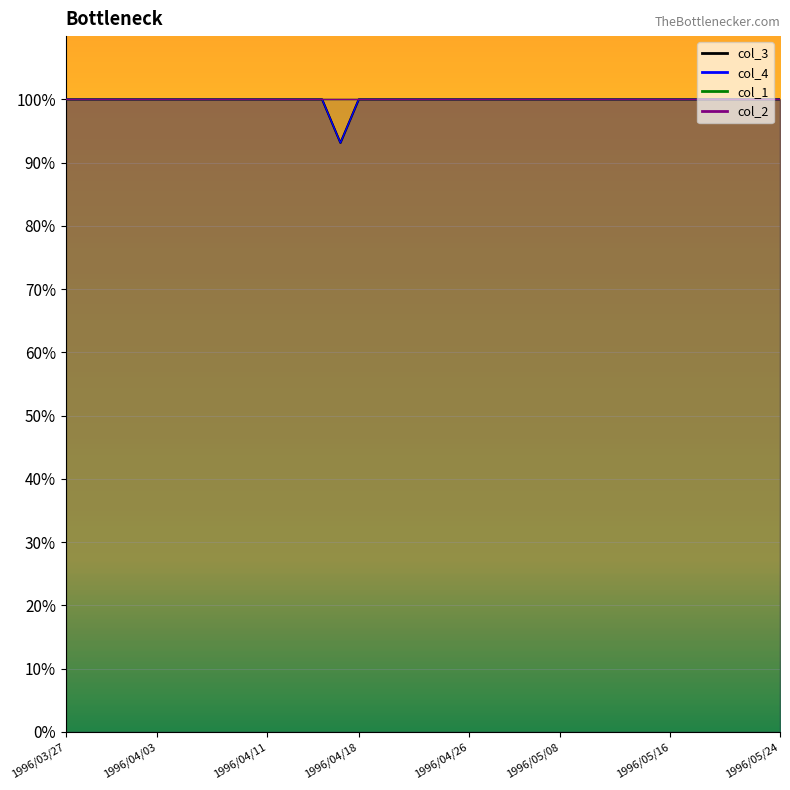

What is the lowest value of the col_4 series?

93.1